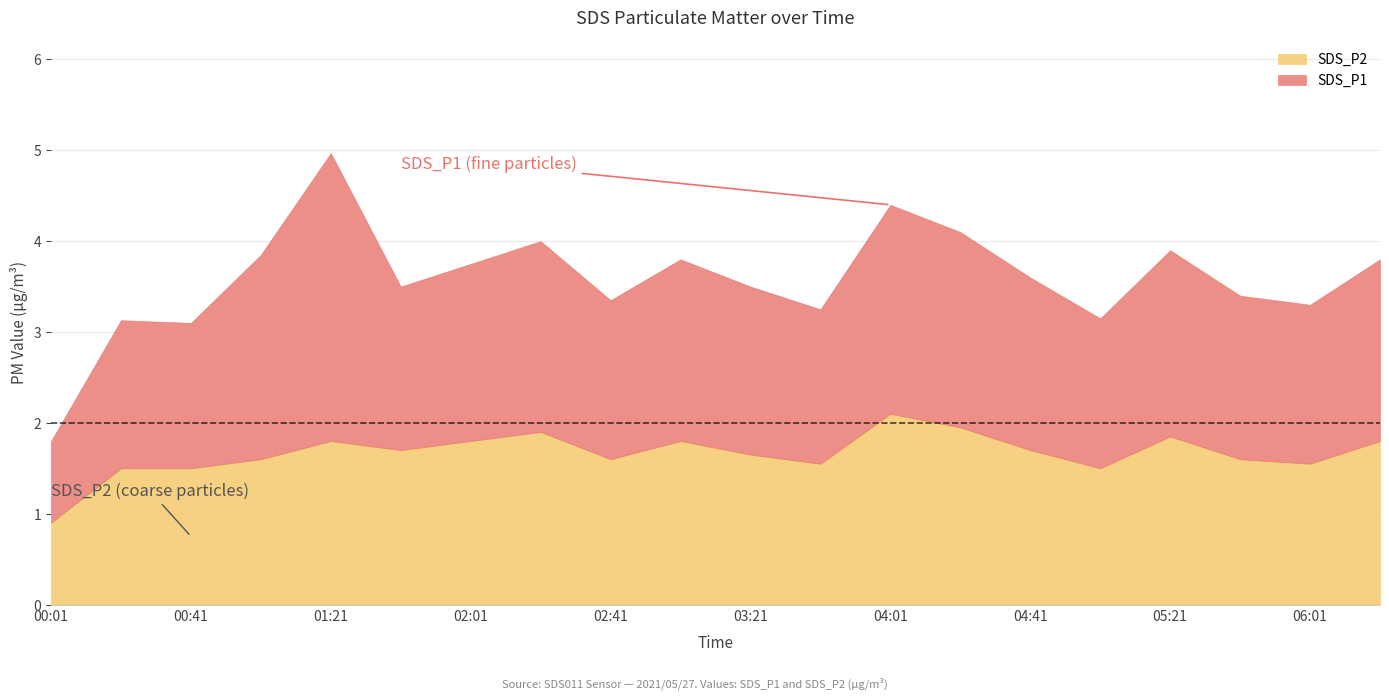

What is the average value of the SDS_P1 series?

1.9